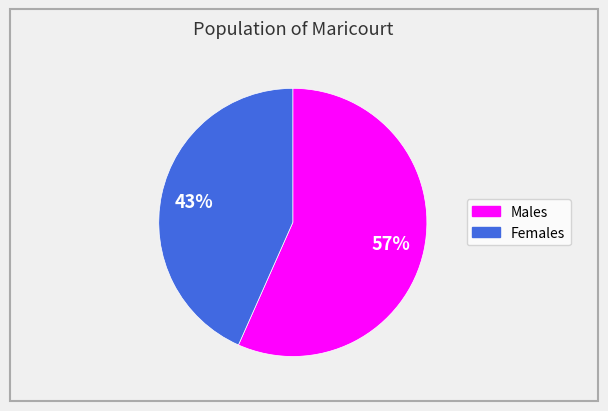

How many segments does this pie chart have?

2